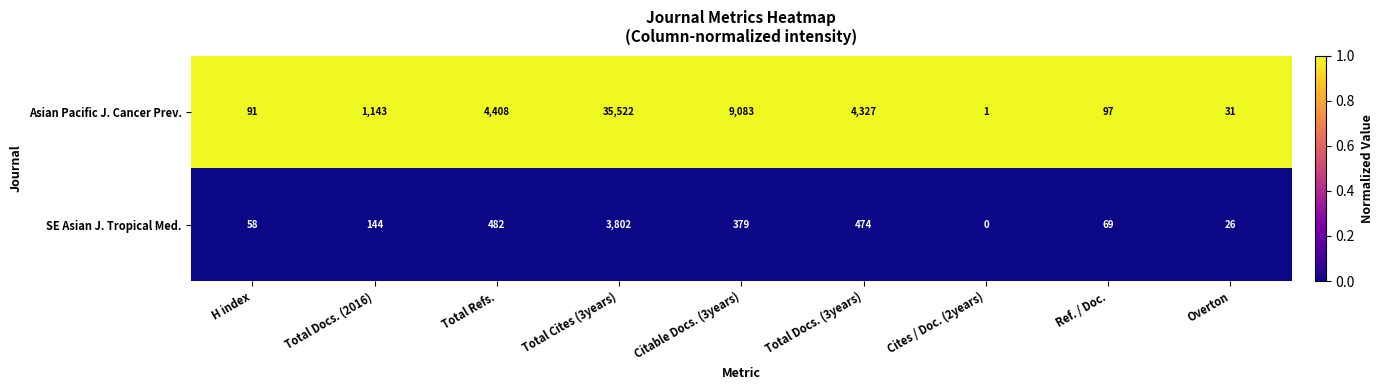

Is it true that SE Asian J. Tropical Med. equals 26 at Overton?

True